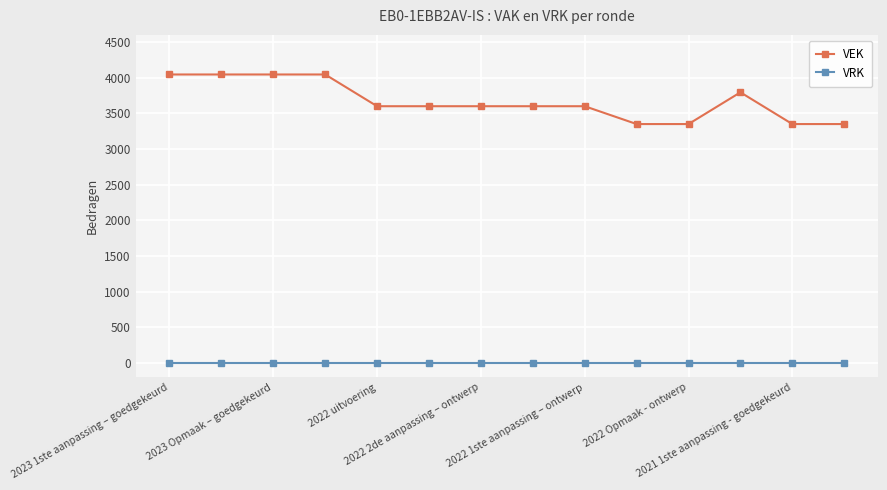

What is the value of the VEK point at the 7th from the left?

3600